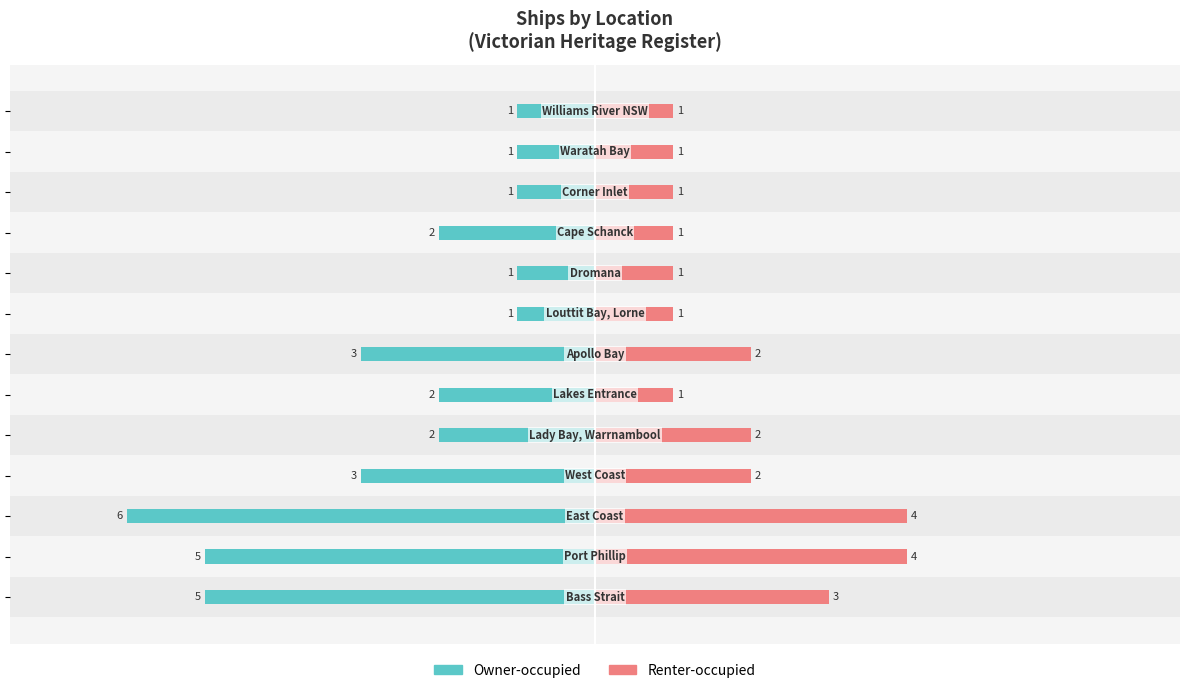

Which series changed the most between 4 and 10?

Owner-occupied